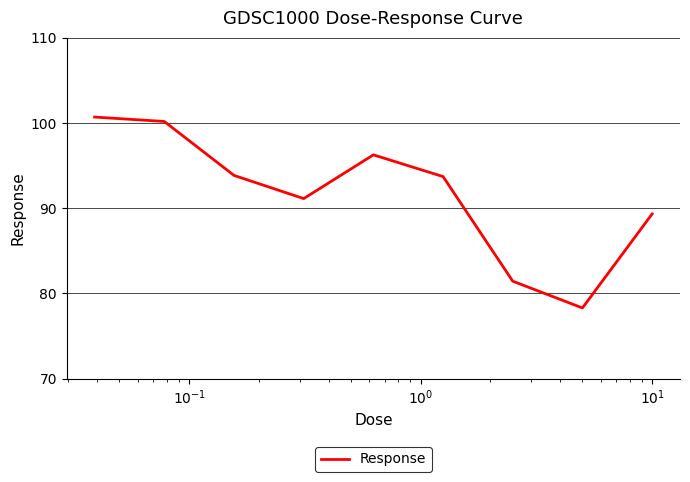

How many interior local peaks (higher than both neighbors) does the data have?

1